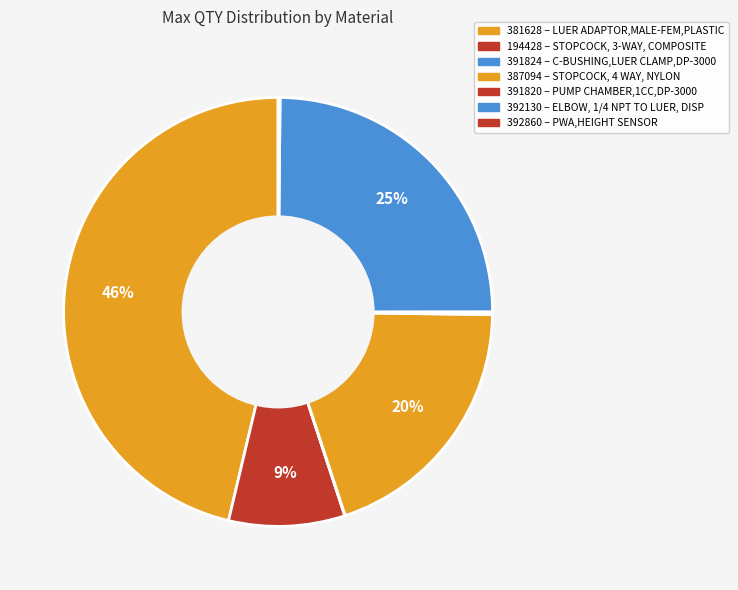

How many slices are in this pie chart?

7